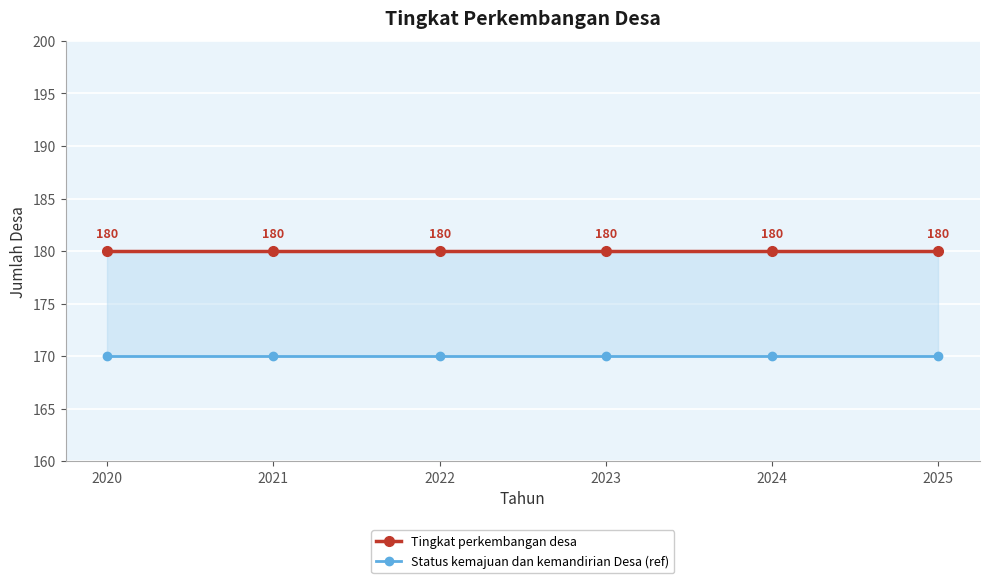

What are all the series names shown in the legend?

Tingkat perkembangan desa, Status kemajuan dan kemandirian Desa (ref)